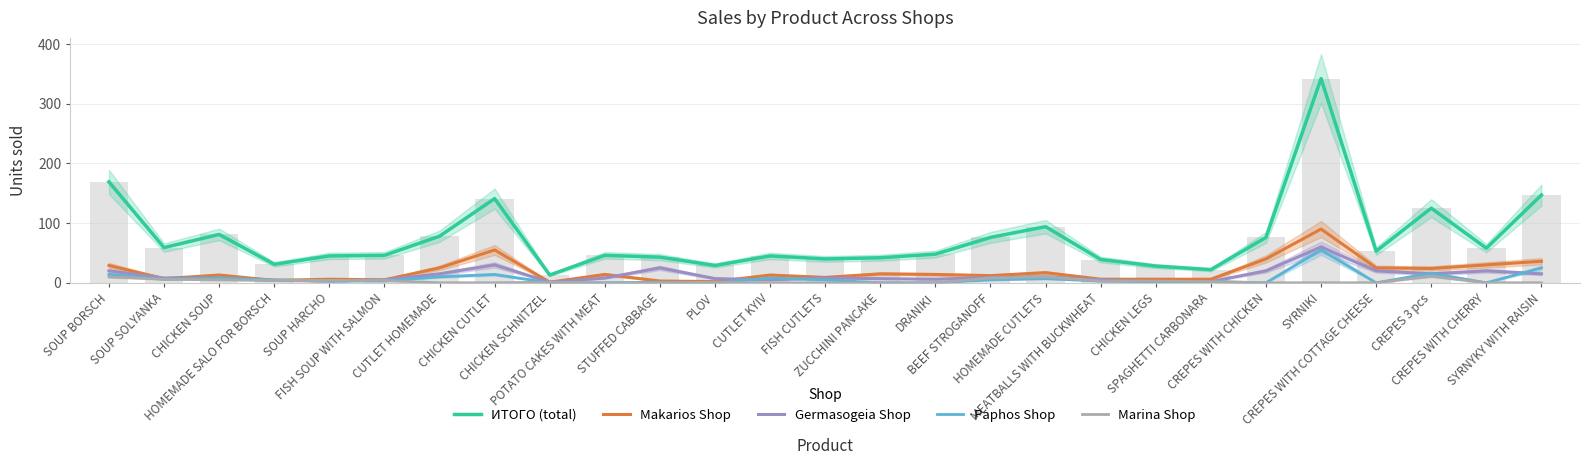

What are all the series names shown in the legend?

ИТОГО (total), Makarios Shop, Germasogeia Shop, Paphos Shop, Marina Shop